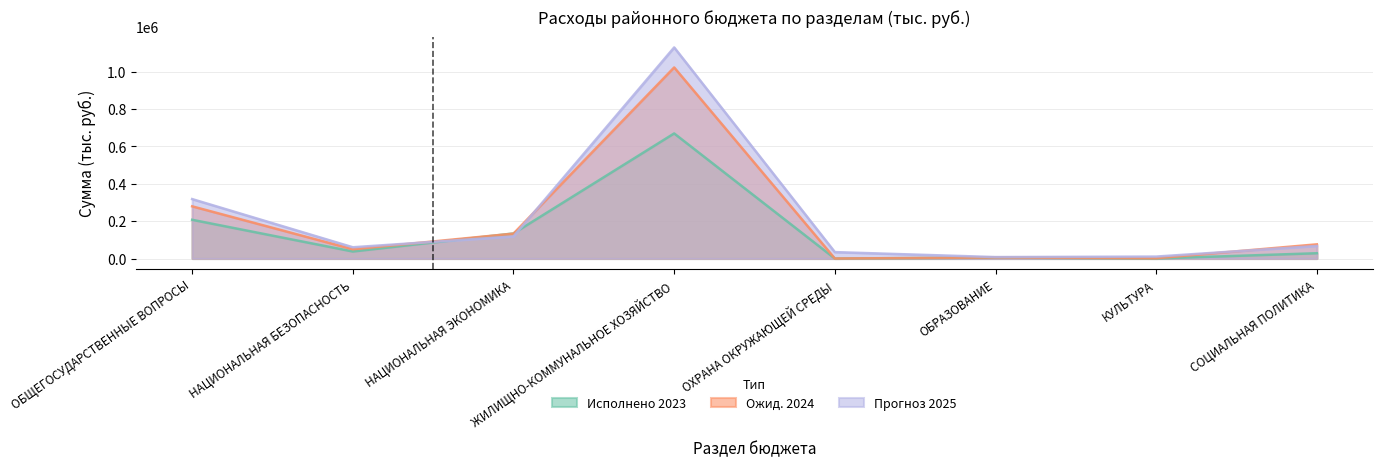

What are all the series names shown in the legend?

Исполнено 2023, Ожид. 2024, Прогноз 2025